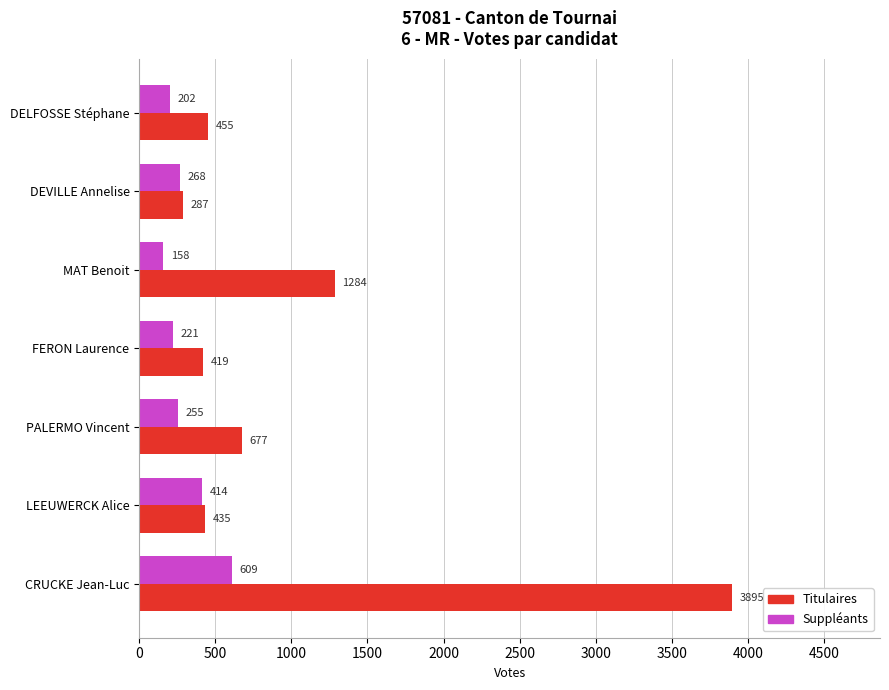

What is the difference between the maximum and minimum values in the Suppléants series?

451